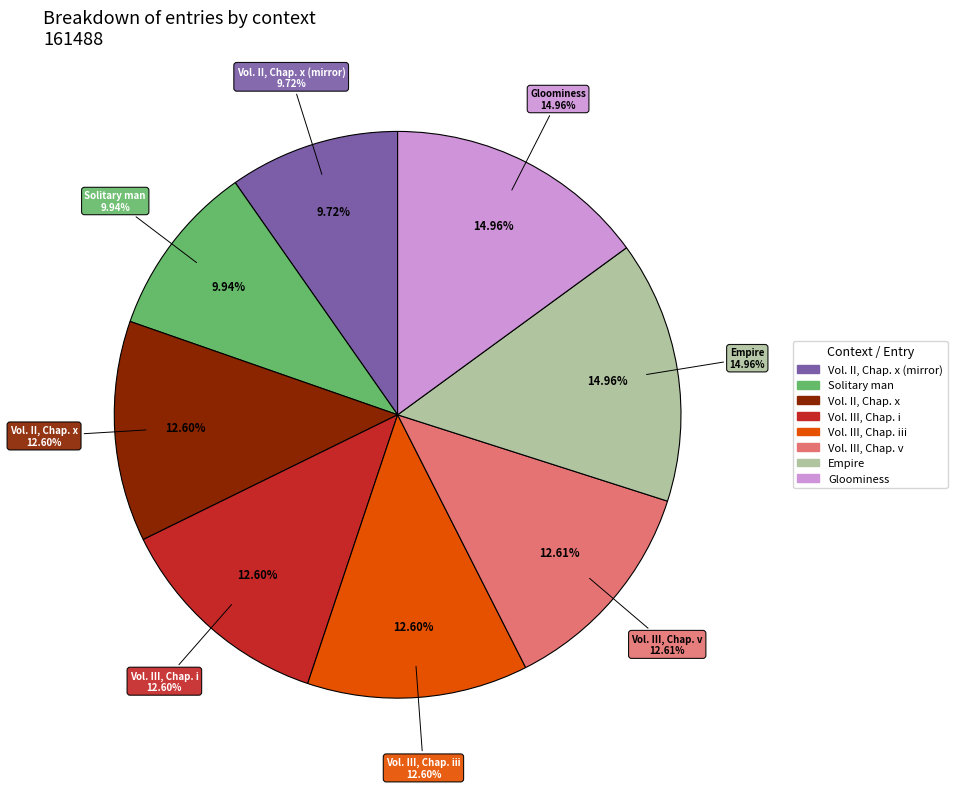

Count the number of slices in the pie.

8